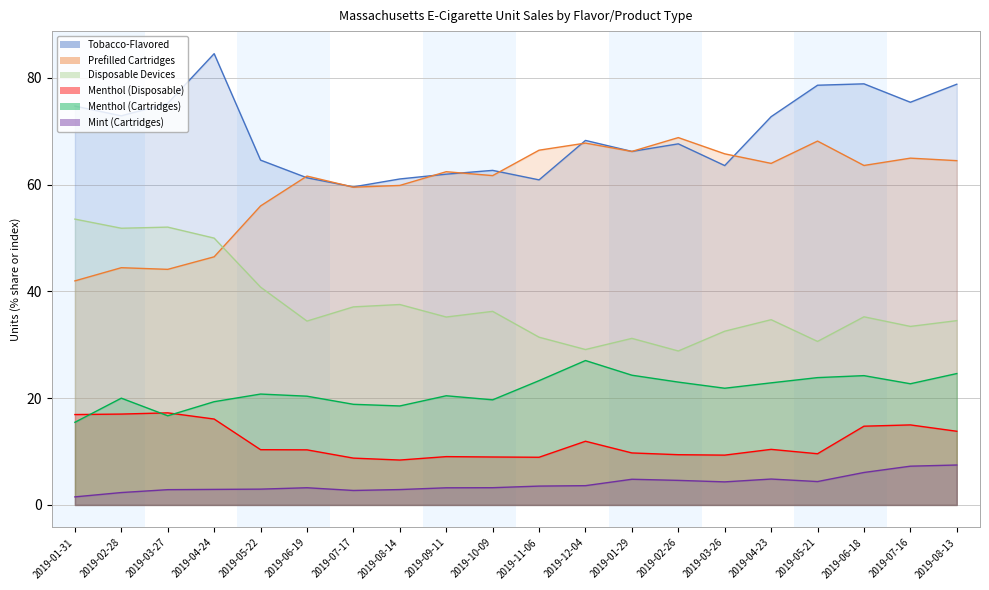

Where is the first local maximum for Menthol (Disposable)?

2019-03-27